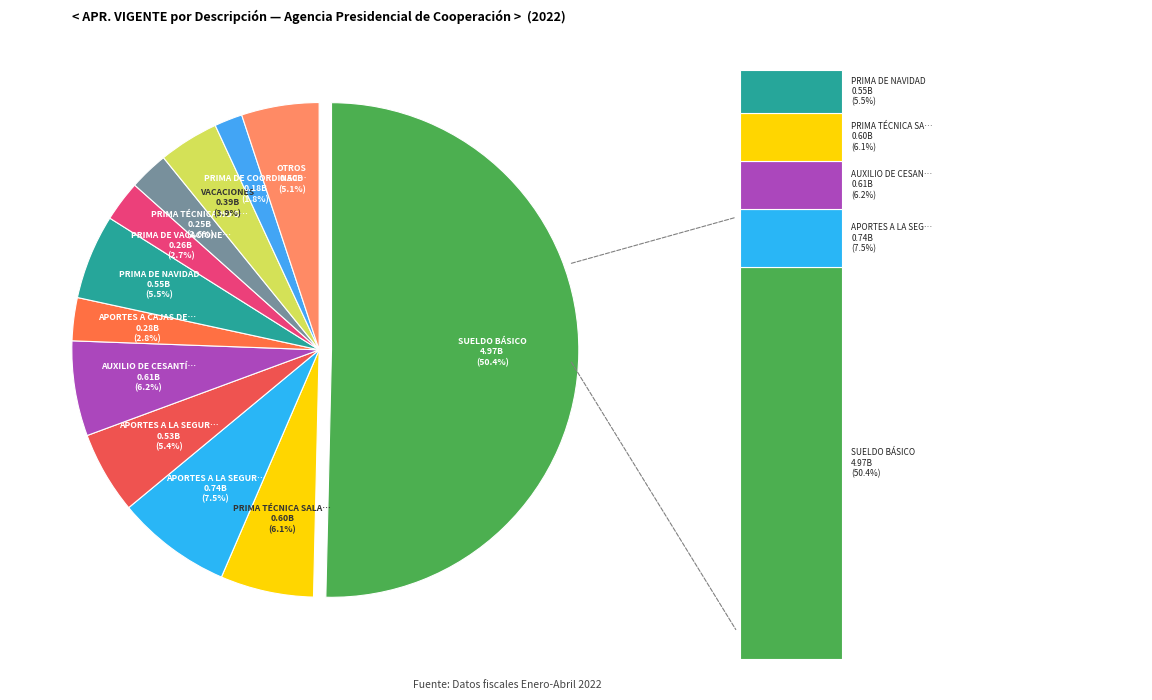

To the nearest percent, what is the difference between the largest and smallest slice percentages?

49%